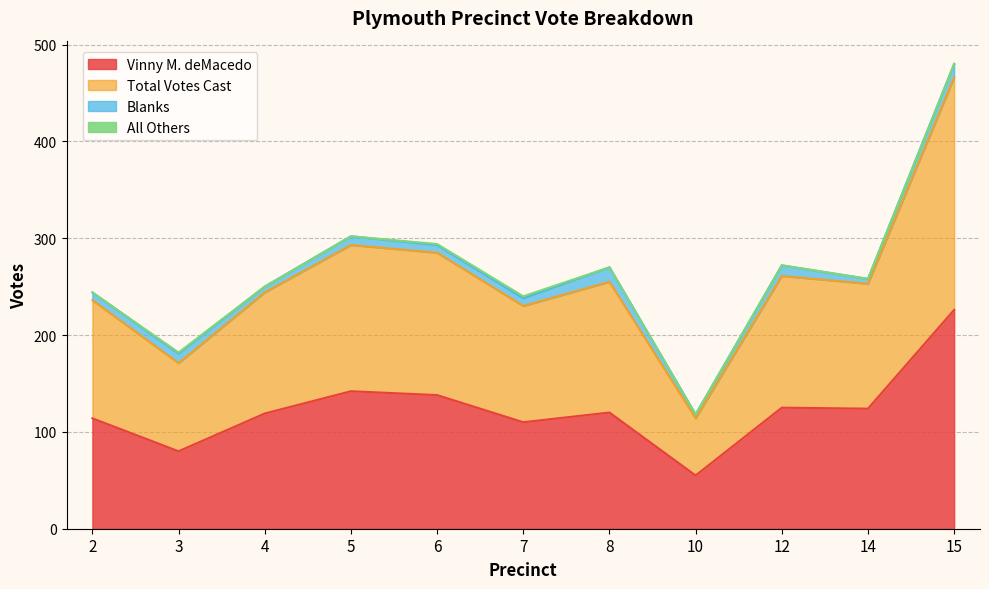

Which series has the largest total across all categories?

Total Votes Cast